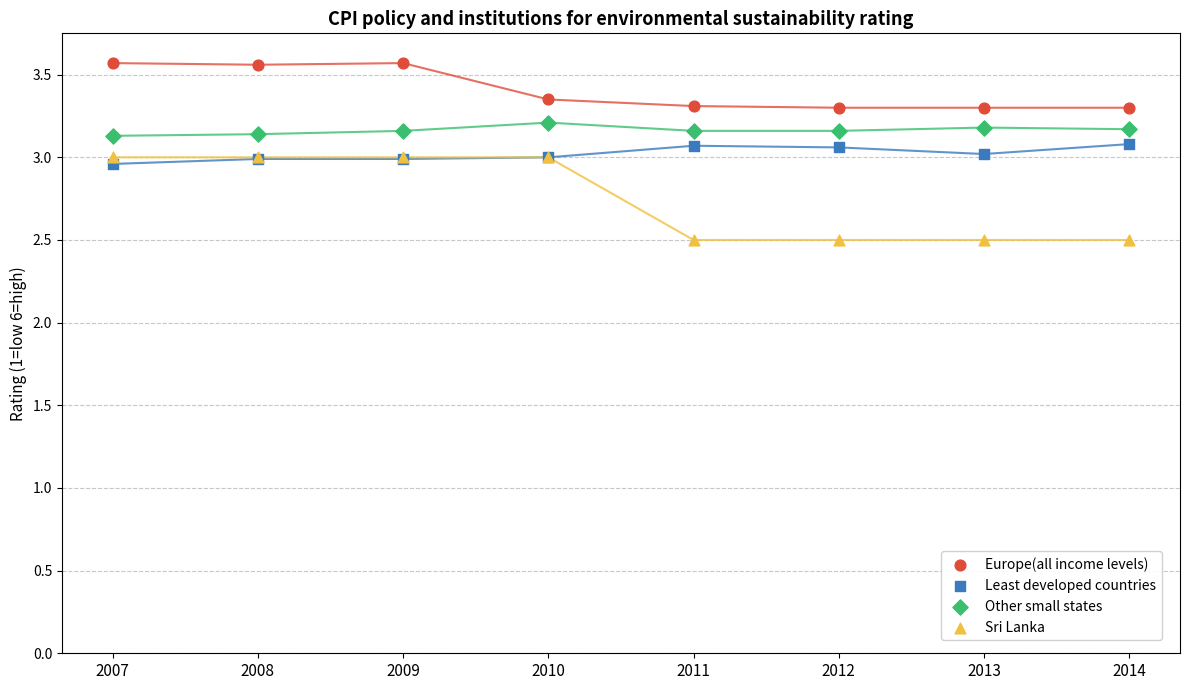

Which series reaches the minimum Y coordinate?

Sri Lanka